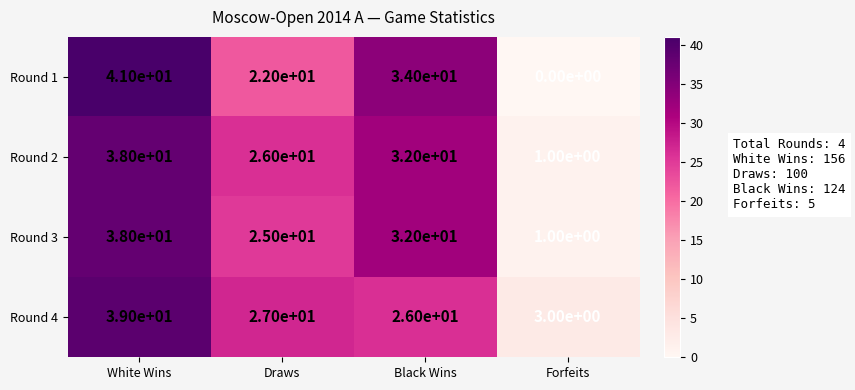

What is the spread (max minus min) of values at Black Wins?

8